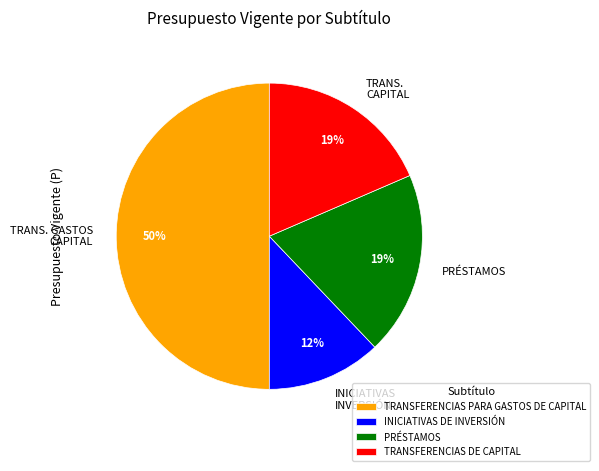

What is the largest slice in the pie chart?

TRANSFERENCIAS PARA GASTOS DE CAPITAL